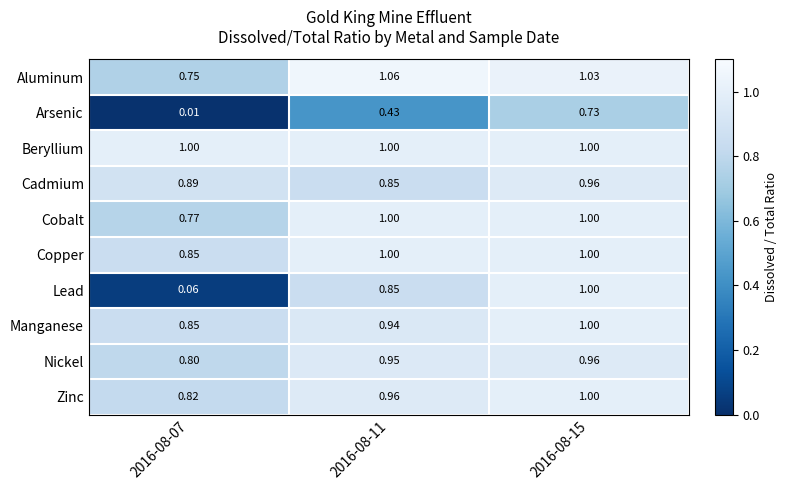

Which series changed the most between 2016-08-07 and 2016-08-11?

Lead